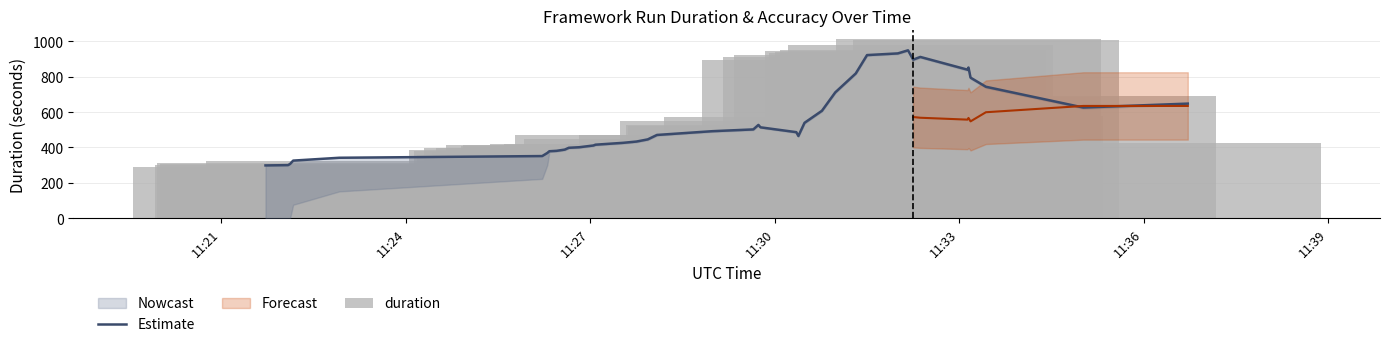

How many data points in duration are less than 446?

20